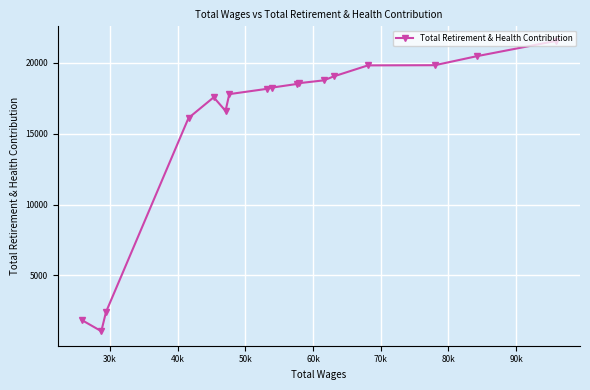

What is the value of the 6th point from the left?

16611